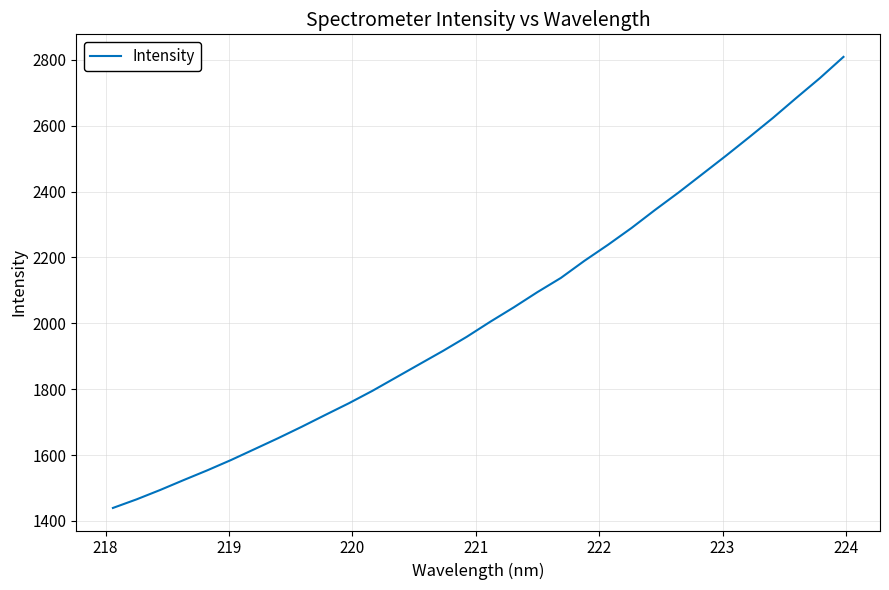

What is the difference between the maximum and minimum values?

1370.0